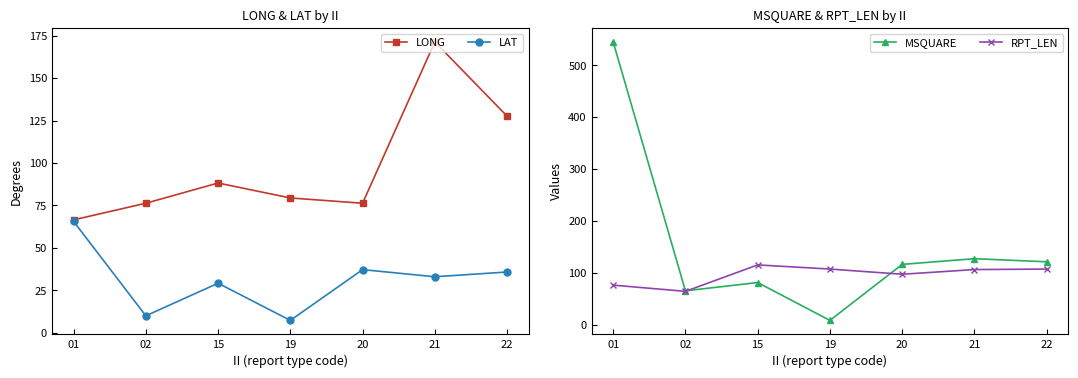

What is the minimum value shown in the chart?

7.3